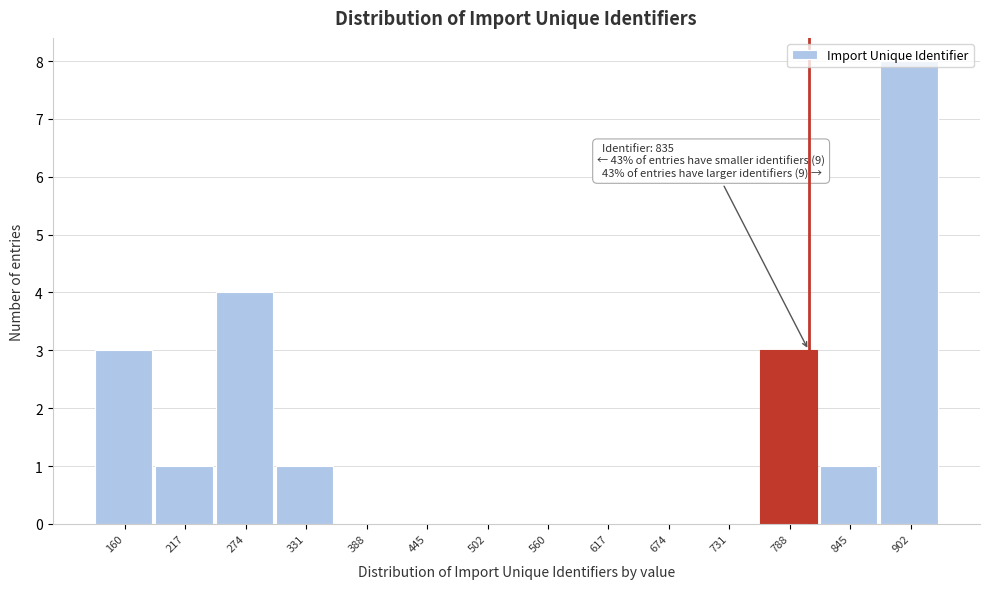

Read the value at 902.

8